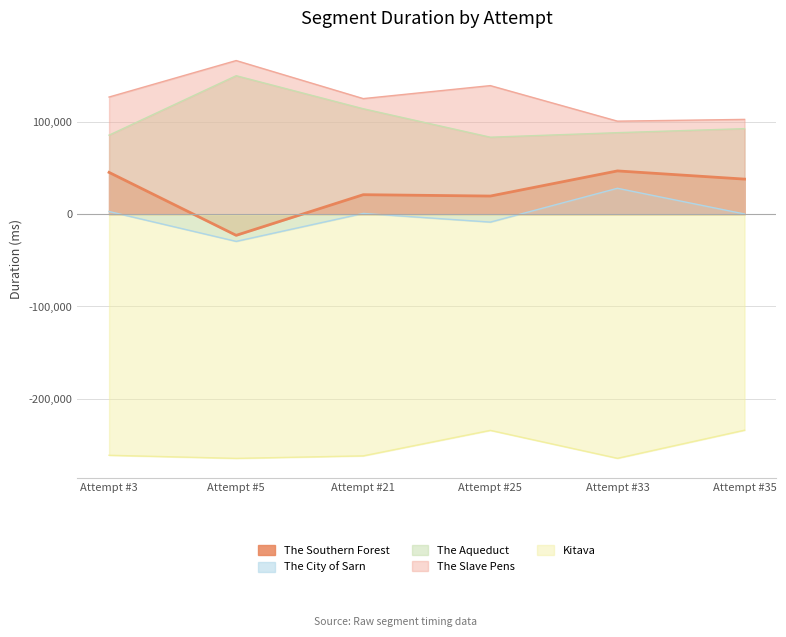

Between Attempt #5 and Attempt #3, which is larger?

Attempt #3